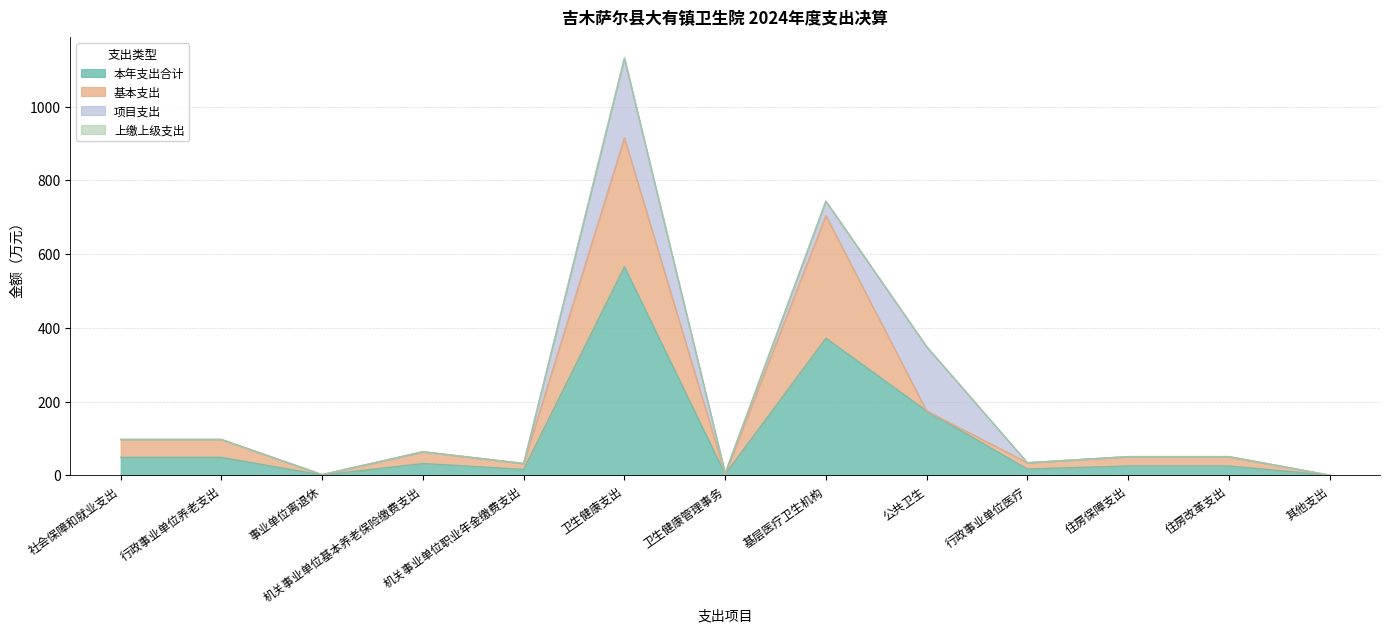

What is the difference between the second highest and second lowest values in the 项目支出 series?

174.3